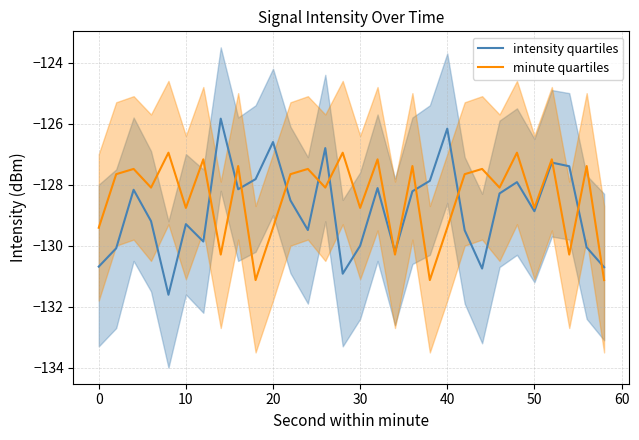

After their last crossing, which series has the higher values: minute quartiles or intensity quartiles?

intensity quartiles